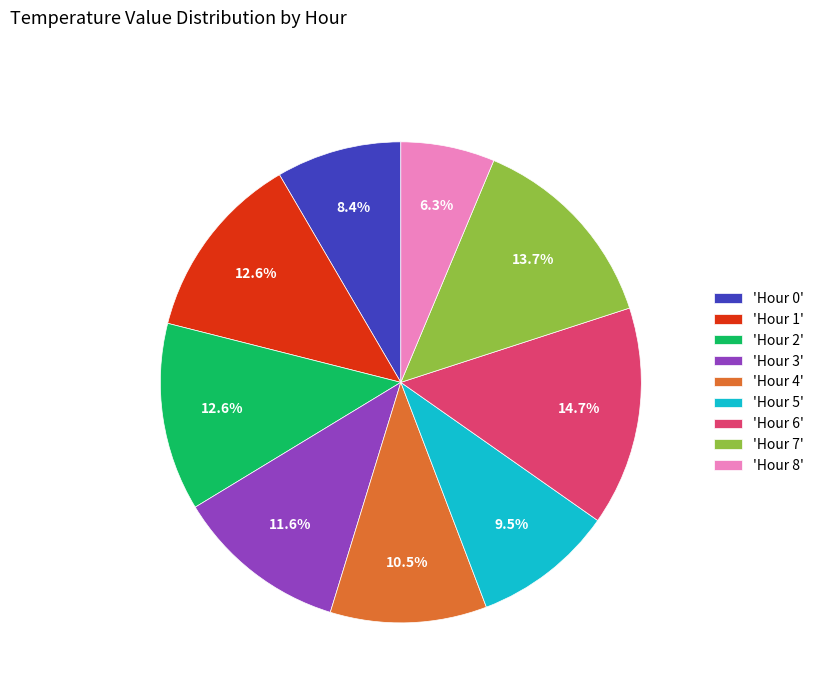

What is the largest slice in the pie chart?

'Hour 6'